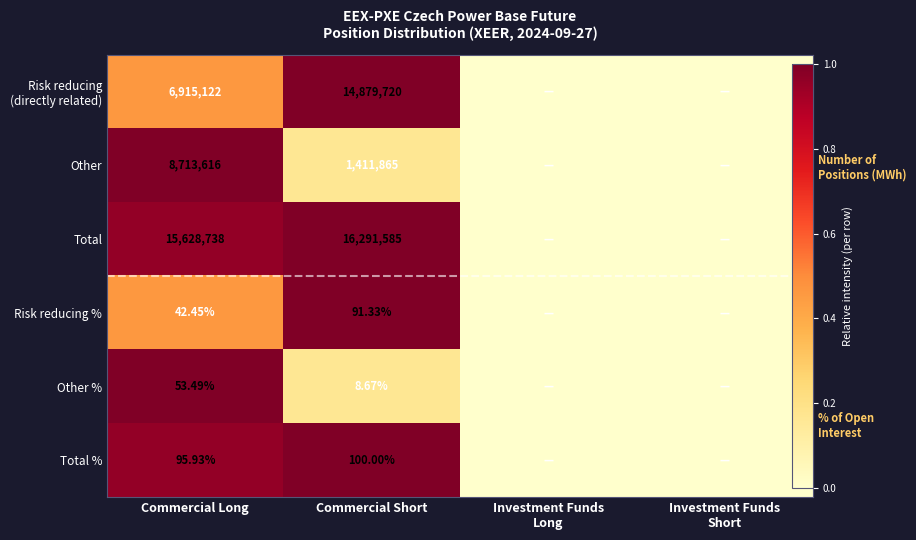

Is the value of Total % at Investment Funds Short greater than the value of Total at Commercial Long?

No